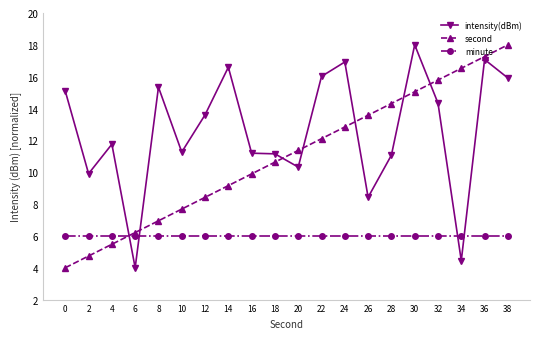

Is it true that minute equals 6.0 at 4?

True